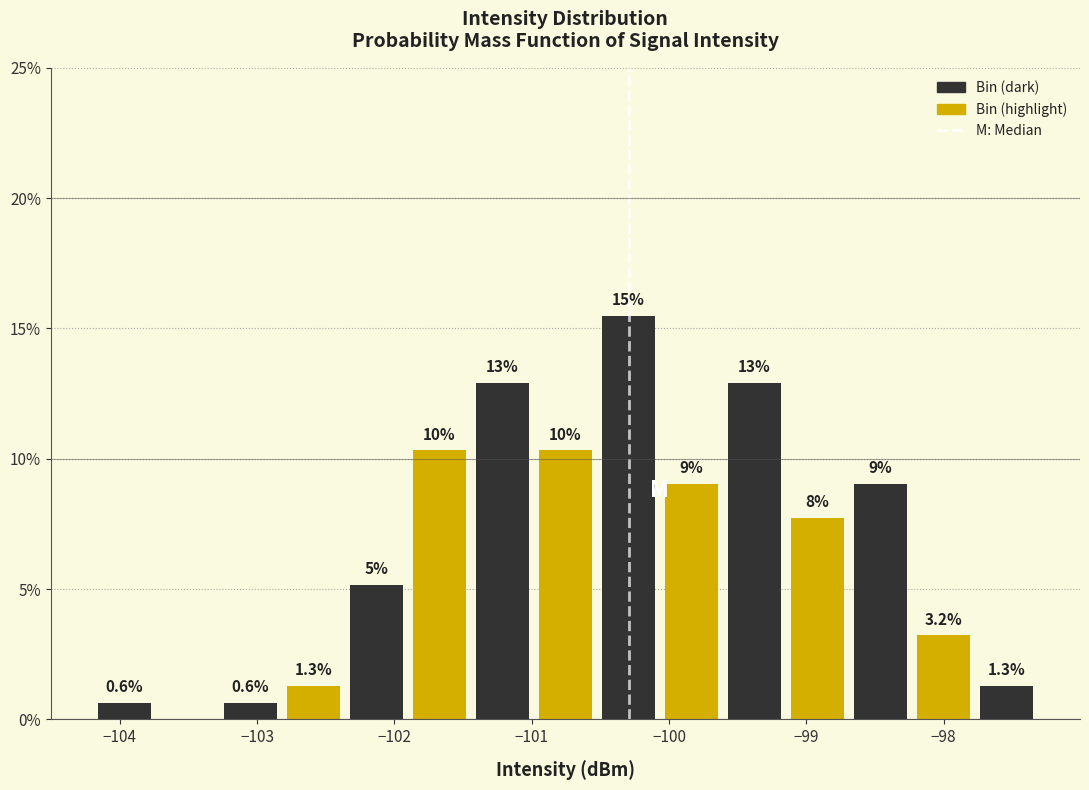

Which range on the x-axis has the tallest bar?

-100.5 to -100.1